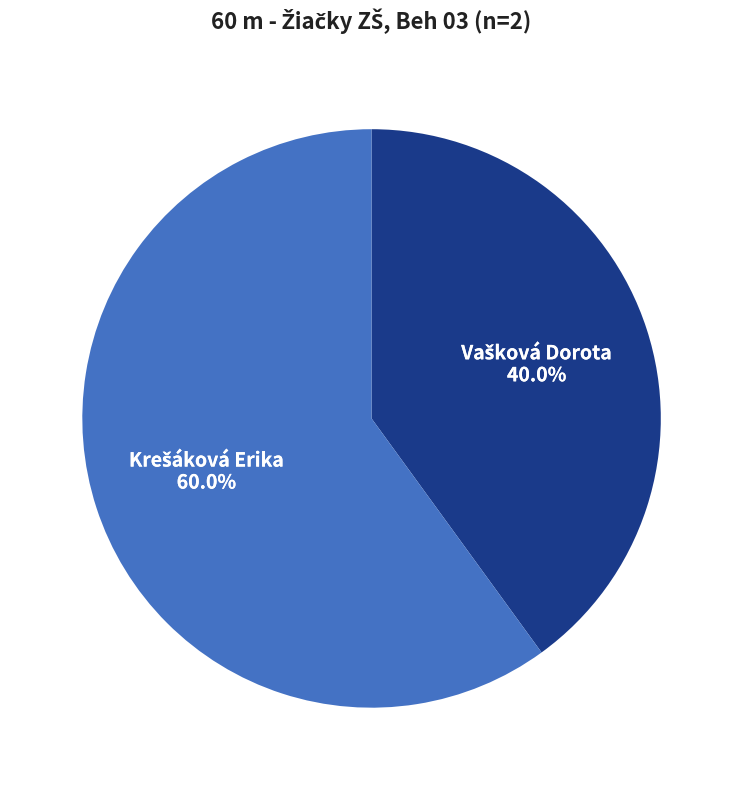

Does any single category account for the majority?

Yes